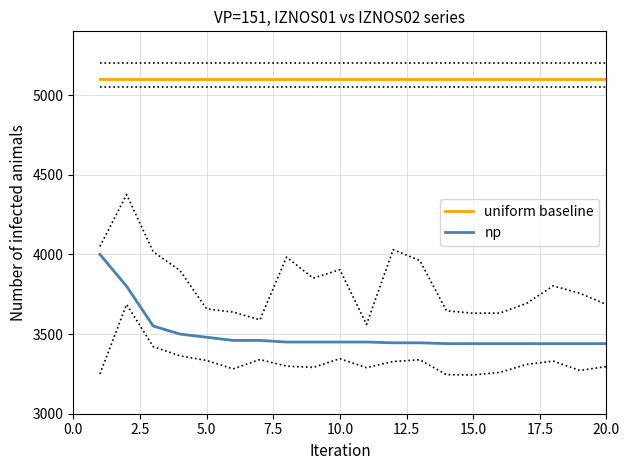

How many data points in np are less than 3450?

9